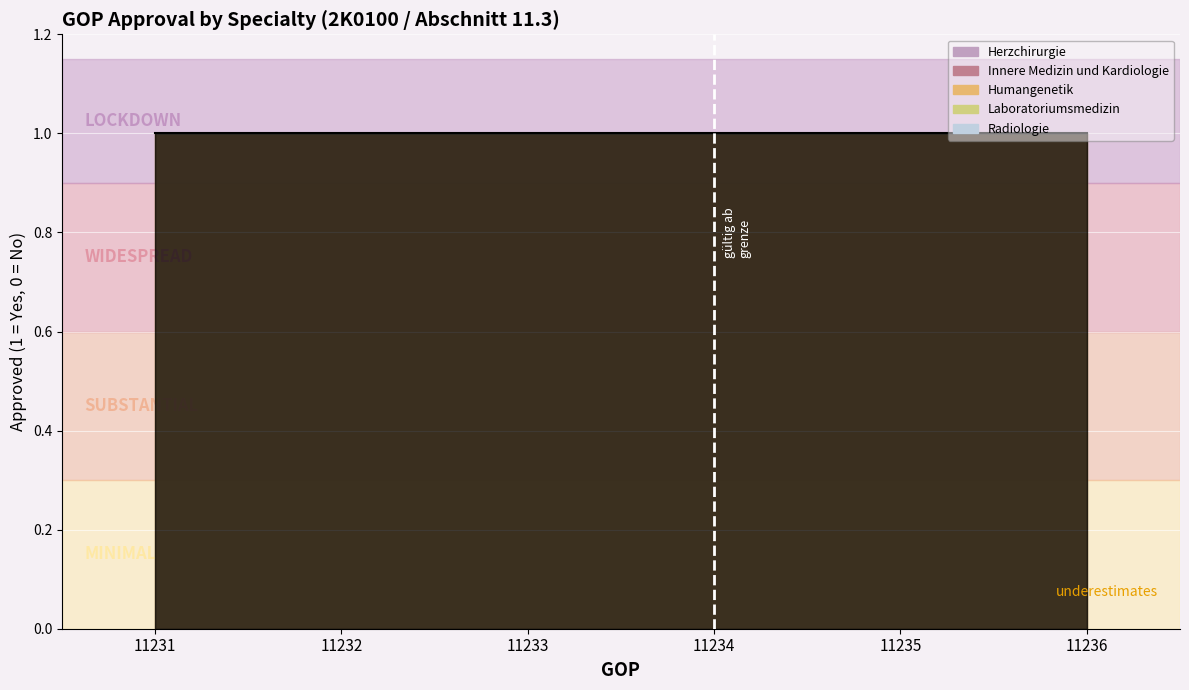

Which series changed the most between 11234 and 11235?

Herzchirurgie